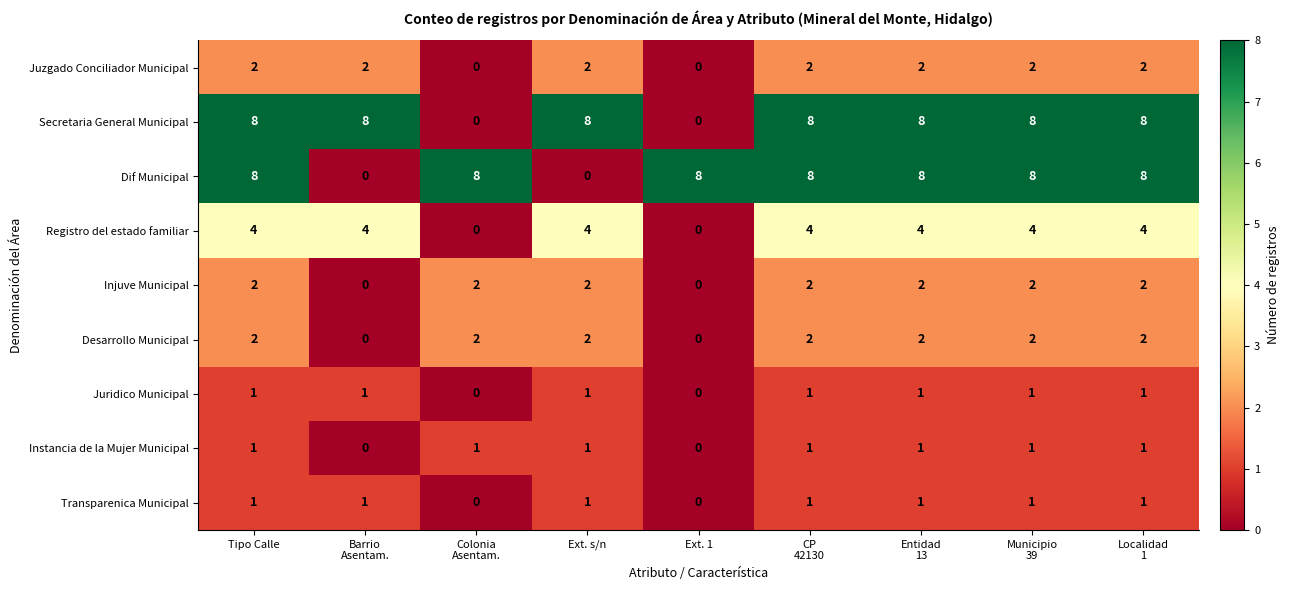

Count the number of categories in the chart.

9